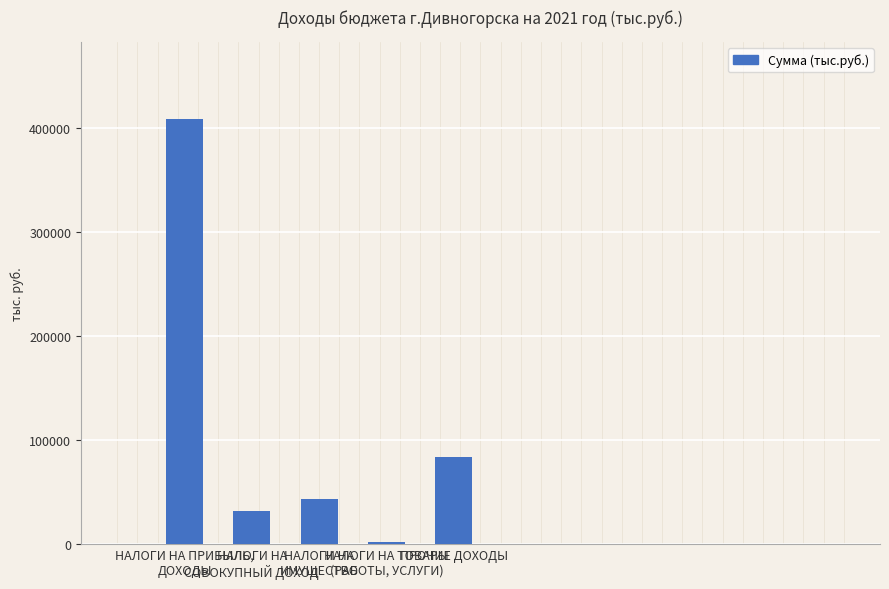

Read the value at ПРОЧИЕ ДОХОДЫ.

83102.1